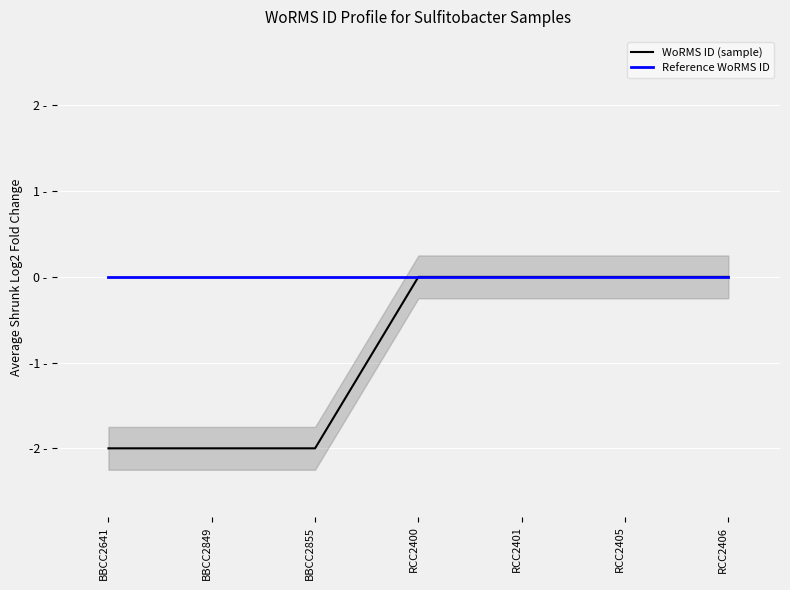

At which label is WoRMS ID (sample) closest to 0?

RCC2400